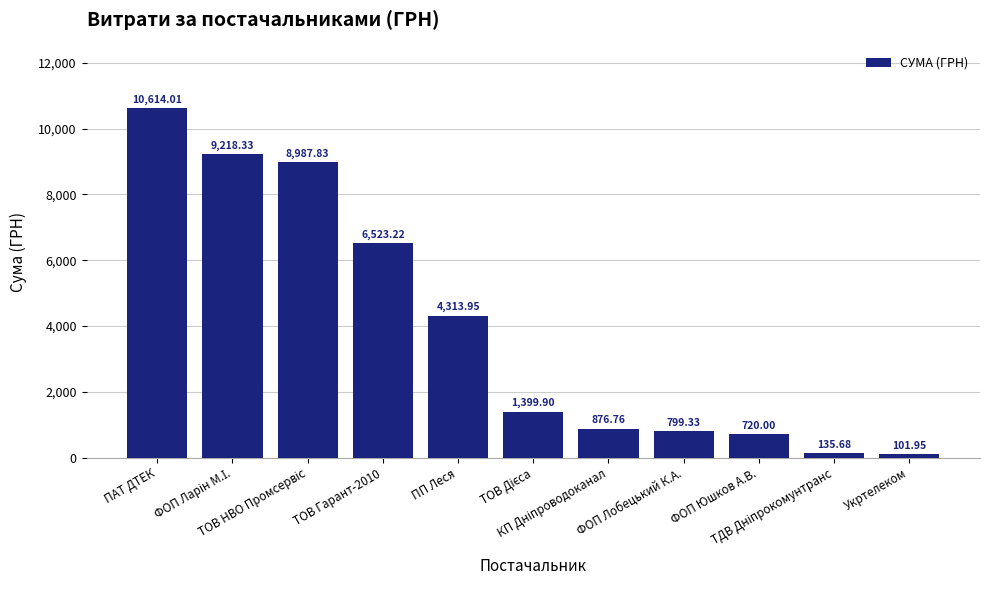

Does the chart contain any negative values?

No